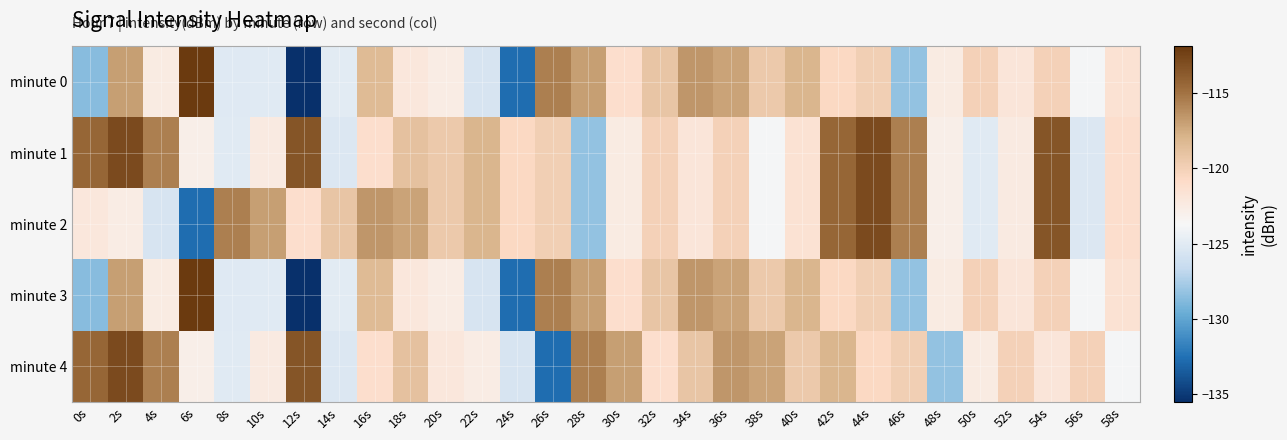

At 32s, list the series in order from largest to smallest.

minute 0, minute 3, minute 1, minute 2, minute 4